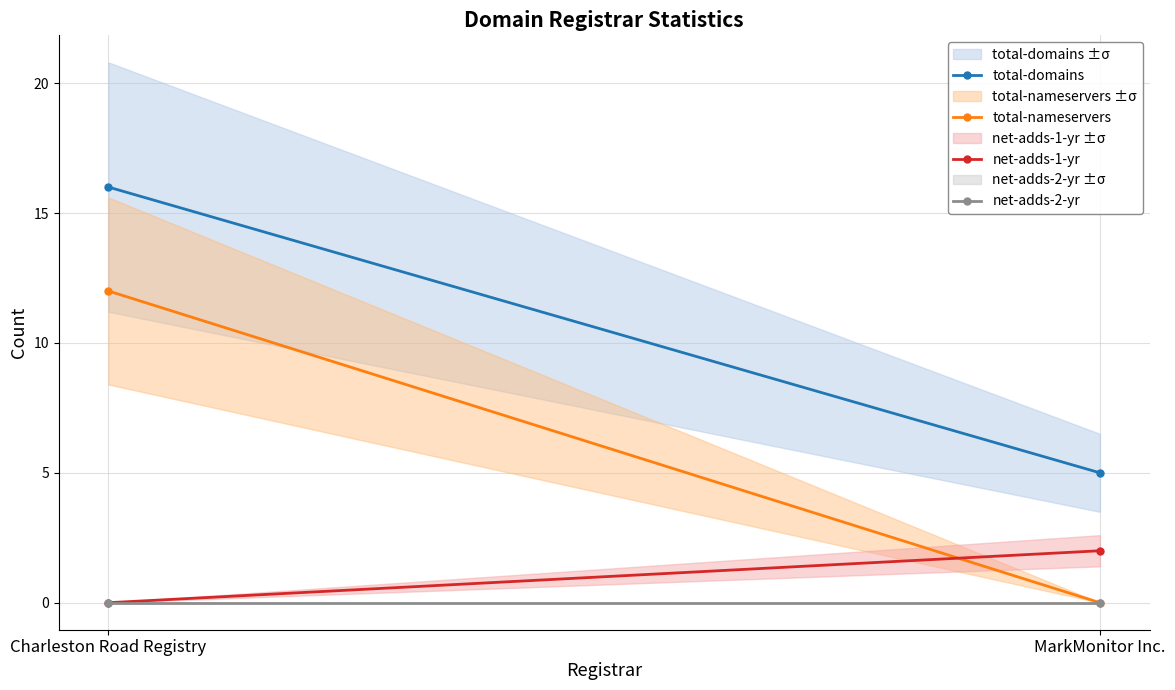

At which label is net-adds-2-yr closest to 0?

Charleston Road Registry